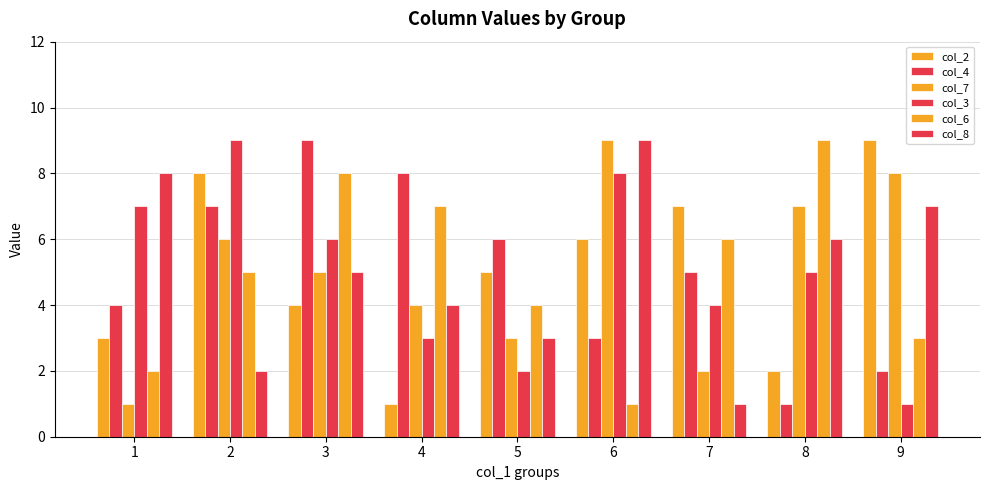

How many values in the col_4 series are below 5?

4